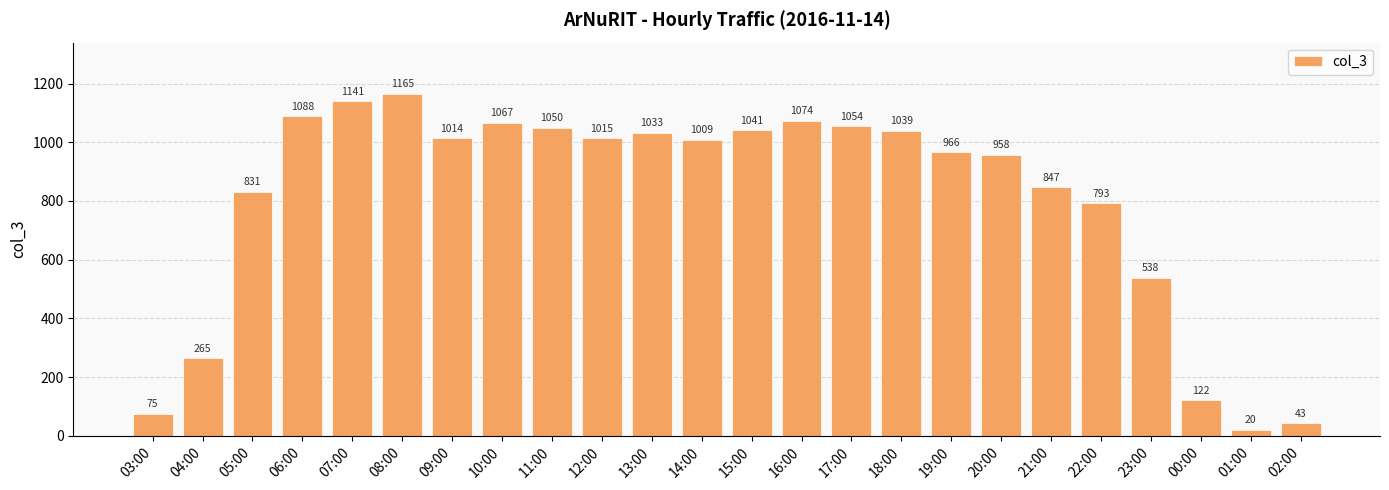

What is the change in value from 15:00 to 19:00?

-75